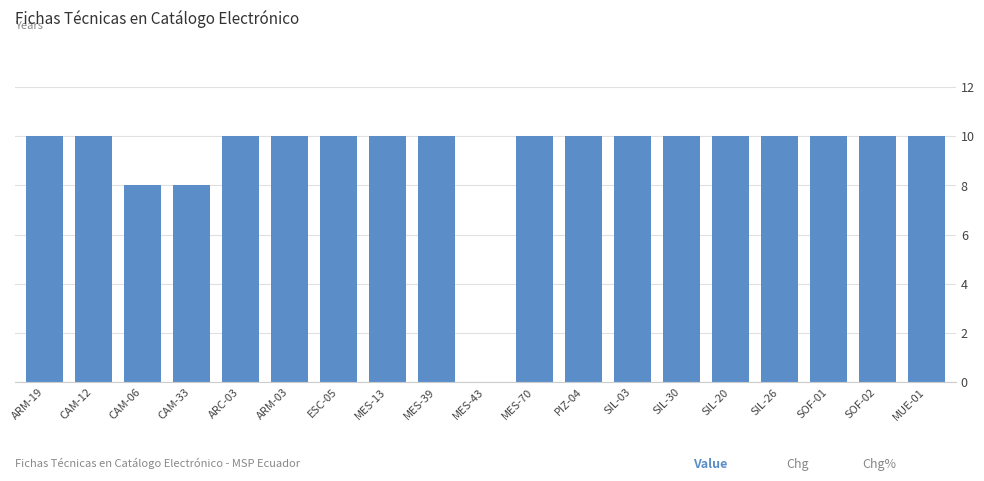

Reading left to right, extract all data points from this chart.

ARM-19=10	CAM-12=10	CAM-06=8	CAM-33=8	ARC-03=10	ARM-03=10	ESC-05=10	MES-13=10	MES-39=10	MES-43=0	MES-70=10	PIZ-04=10	SIL-03=10	SIL-30=10	SIL-20=10	SIL-26=10	SOF-01=10	SOF-02=10	MUE-01=10